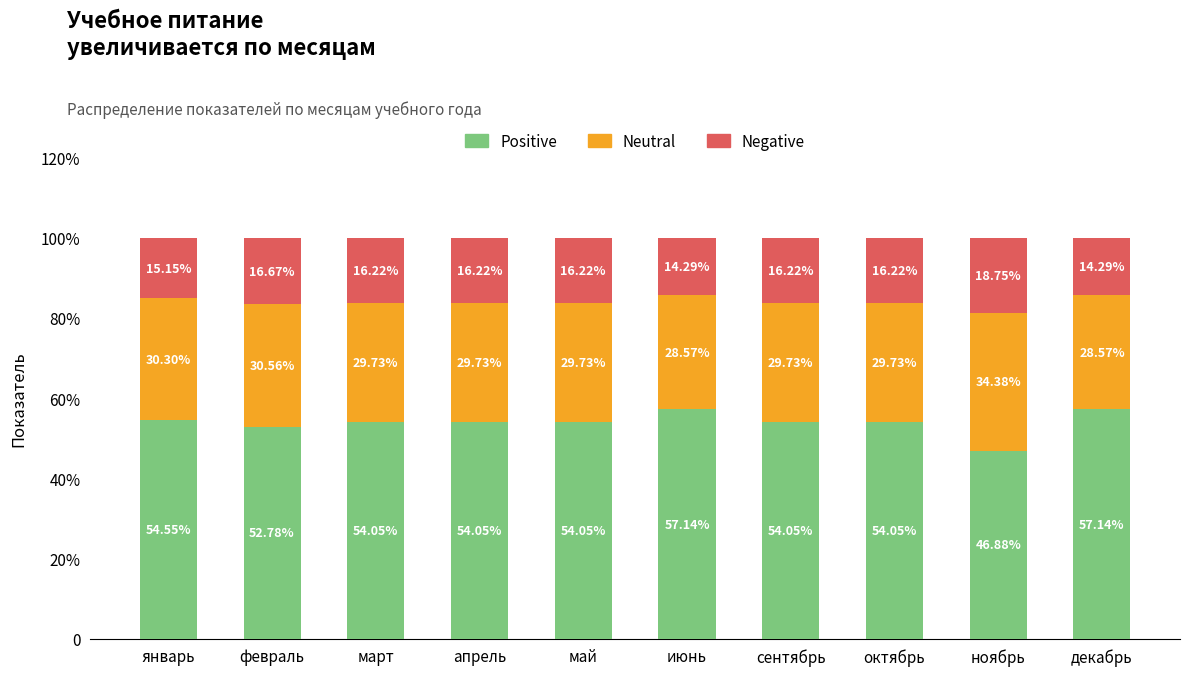

Does the chart contain stacked bars?

Yes